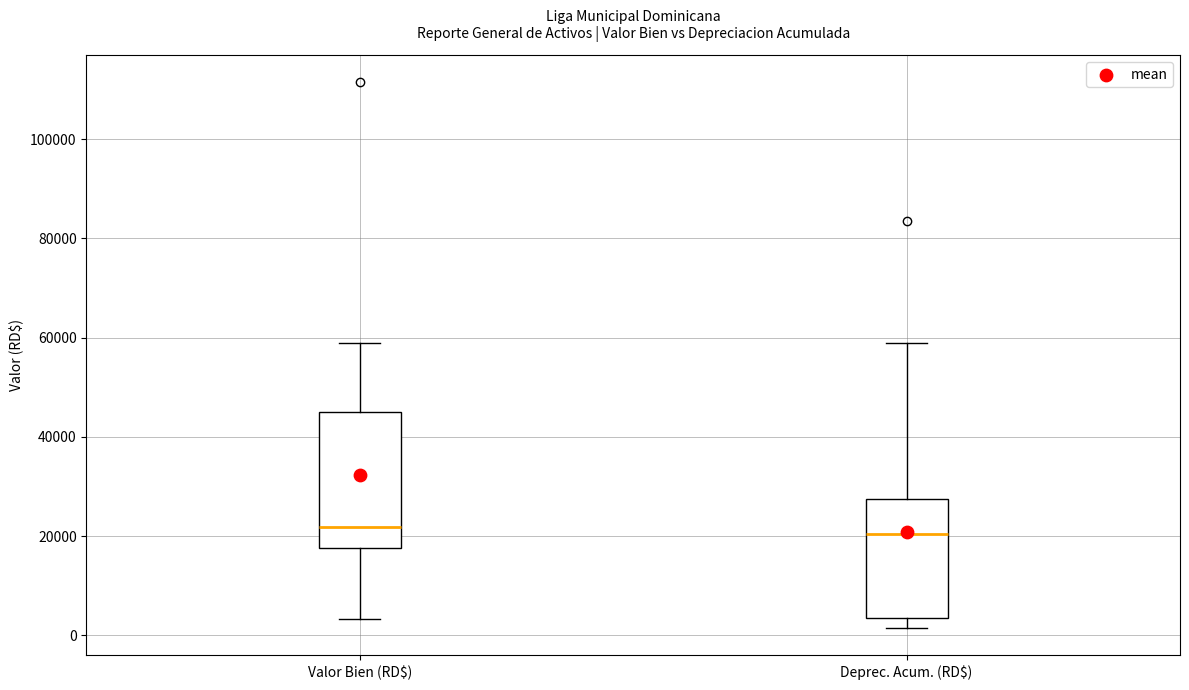

Reading left to right, read every box against the y-axis: the position of its median line, the range the box covers, and the ends of its whiskers. The values are not printed on the chart, so give them approximately, as read against the axis.

Valor Bien (RD$): median 22000, box 18000 to 46000, whiskers 4000 to 60000
Deprec. Acum. (RD$): median 20000, box 4000 to 28000, whiskers 2000 to 58000